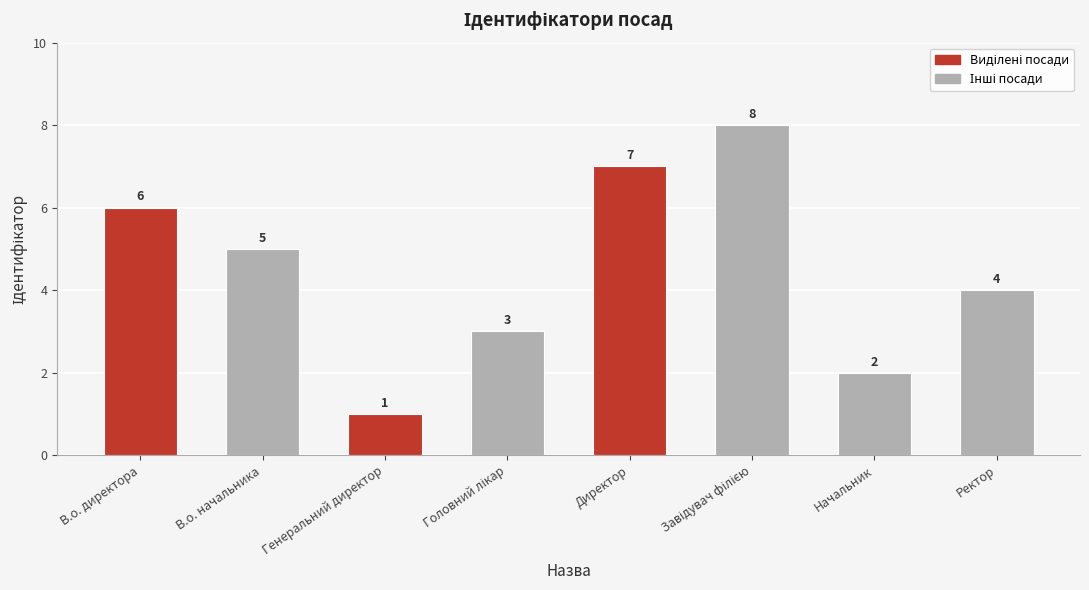

What is the sum of all values?

36